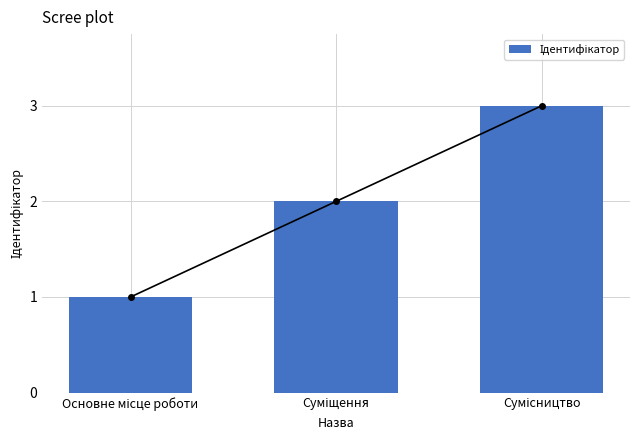

What is the approximate value at Суміщення?

2